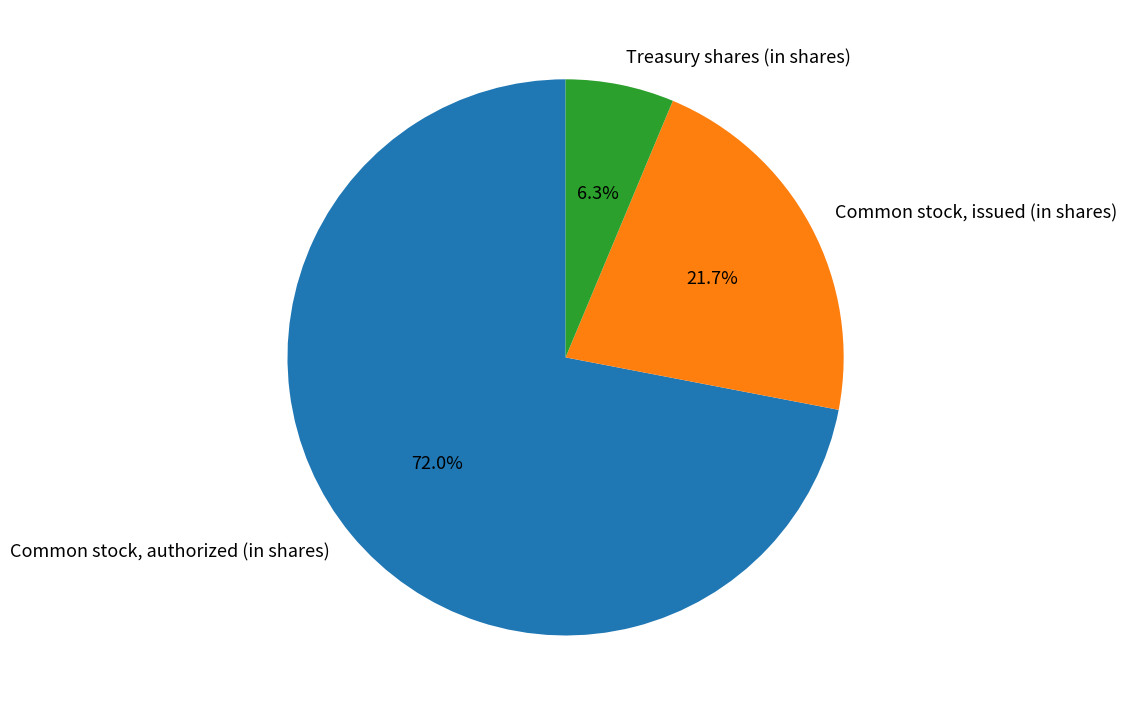

Combined, what portion of the pie is Common stock, issued (in shares) and Common stock, authorized (in shares)?

93.7%